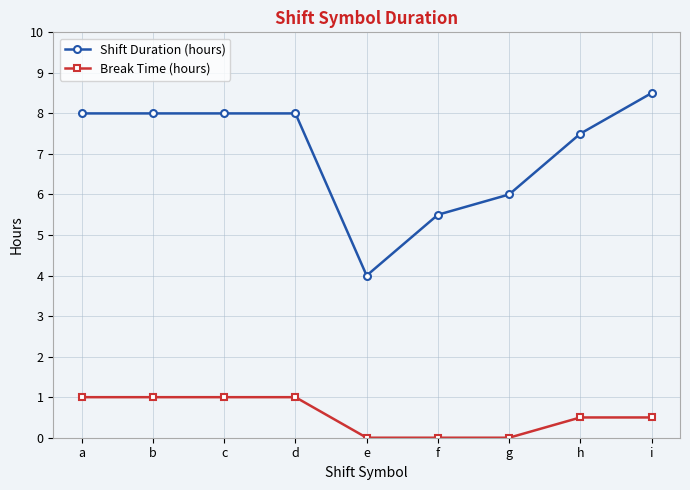

True or false: Shift Duration (hours) and Break Time (hours) cross at least once.

False